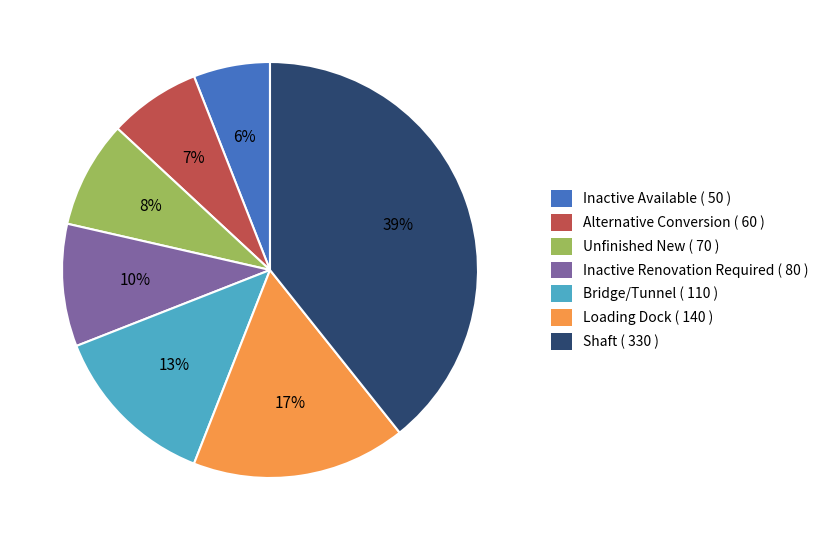

How many segments does this pie chart have?

7